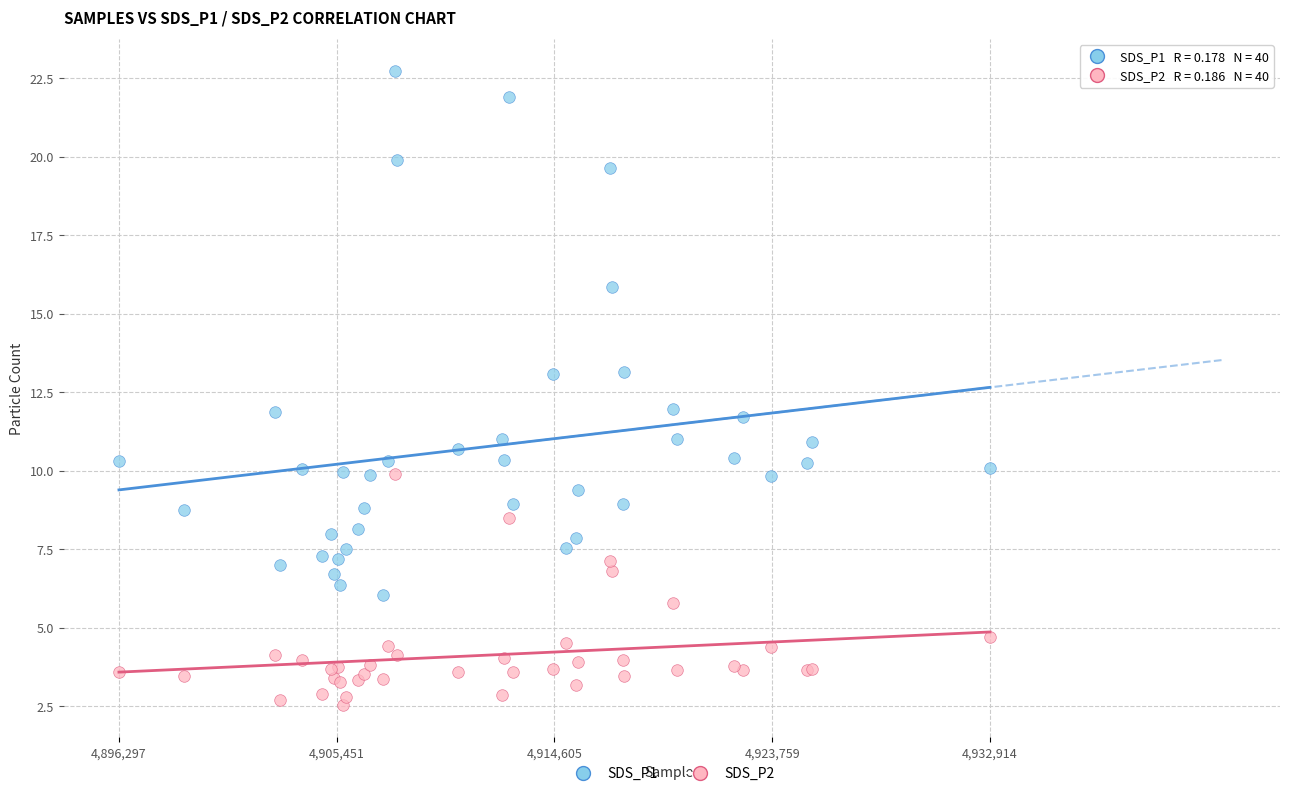

Which series has the widest spread of Y values?

SDS_P1